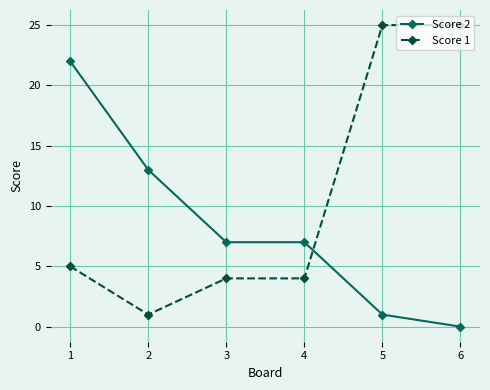

How many values in the Score 1 series are below 5?

3